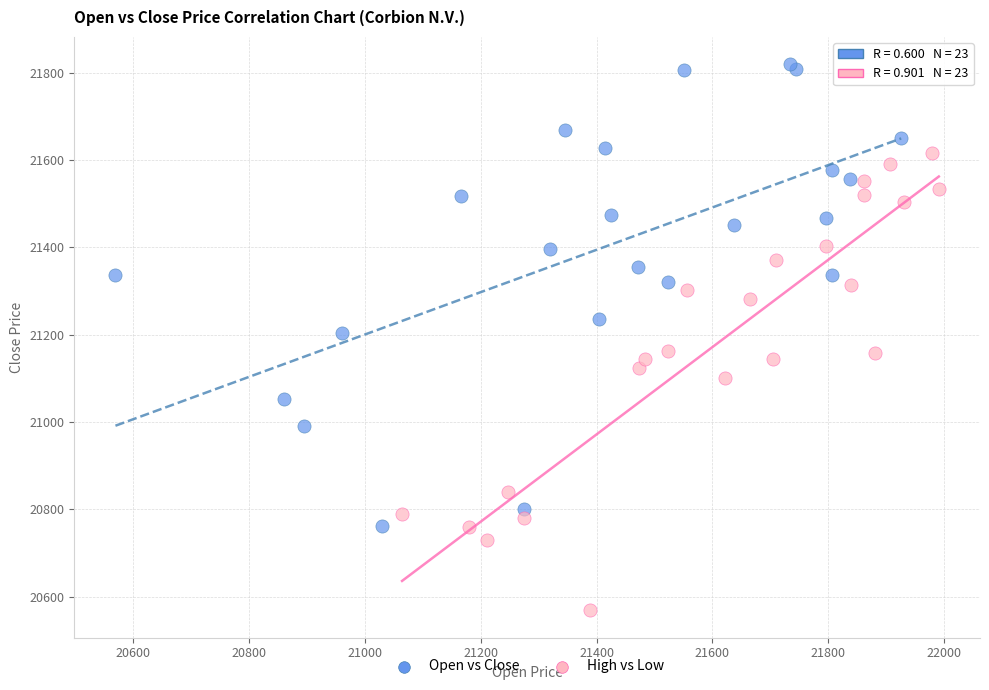

Which series reaches the minimum Y coordinate?

High vs Low